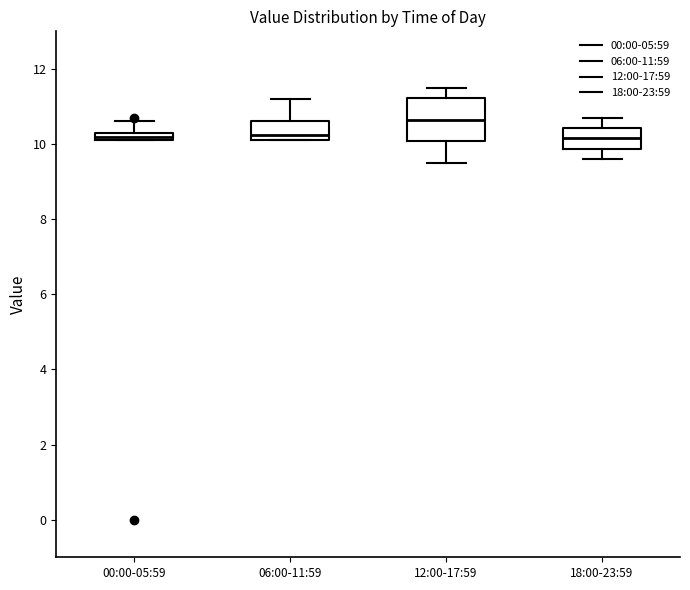

Where does the lower whisker of the box for 18:00-23:59 end on the y-axis? The values are not printed on the chart, so give them approximately, as read against the axis.

9.6